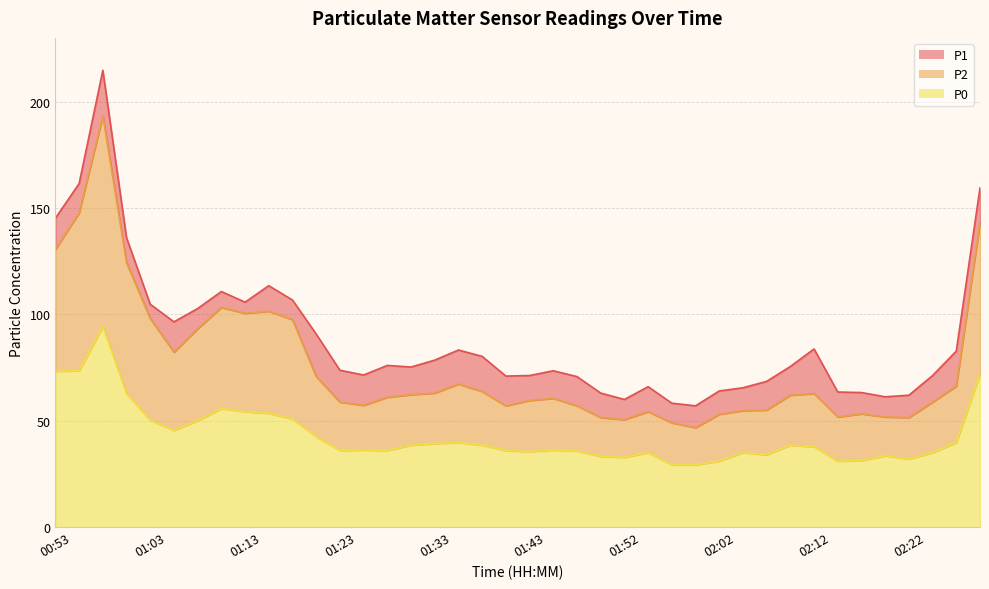

What is the label of the 10th point from the left?

01:15